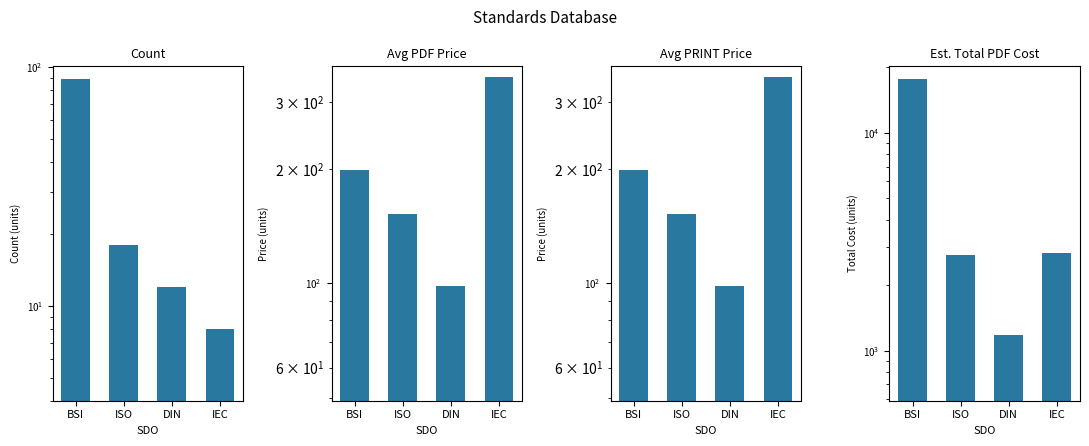

Reading left to right, transcribe all the data shown in this chart.

Count: 89.0	18.0	12.0	8.0
Avg PDF Price: 198.5	152.3	98.2	350.0
Avg PRINT Price: 198.5	152.3	98.2	350.0
Est. Total PDF Cost: 17666.5	2741.4	1178.4	2800.0